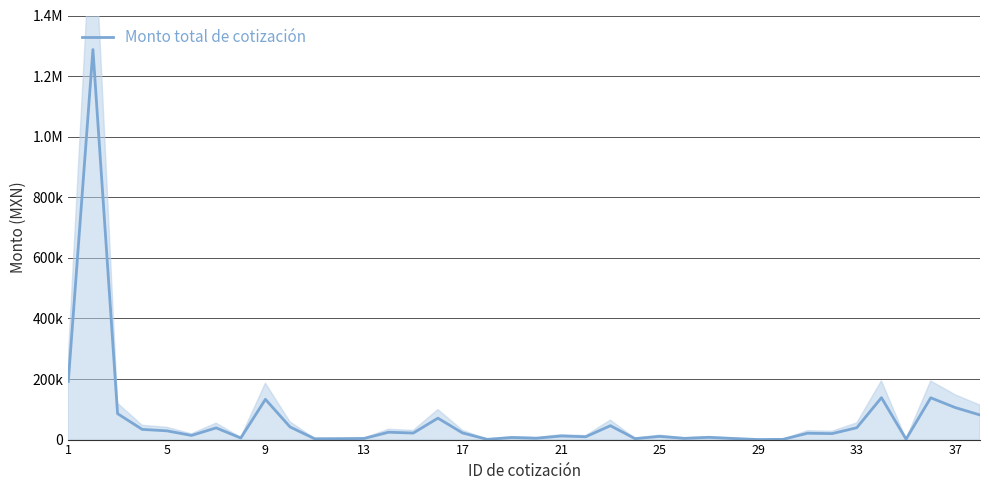

What is the minimum value shown in the chart?

149.1